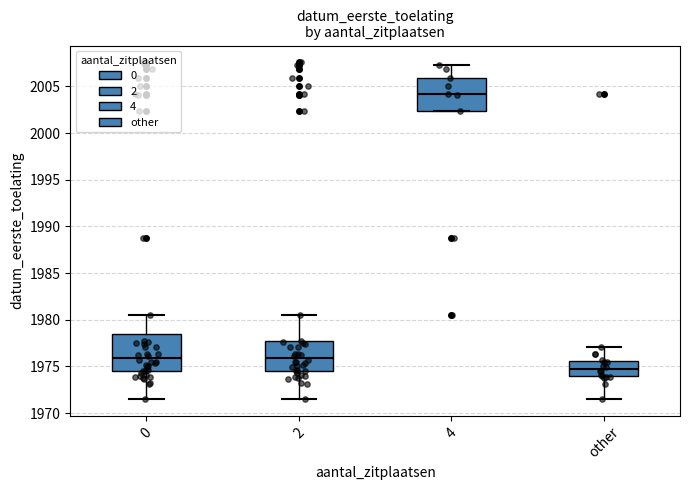

Where does the upper whisker of the box for 0 end on the y-axis? The values are not printed on the chart, so give them approximately, as read against the axis.

1980.5